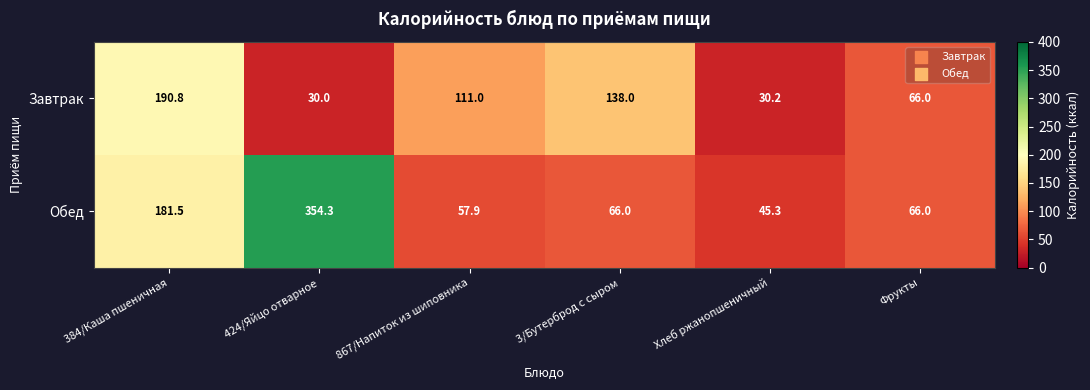

At which label does Завтрак first exceed 111?

384/Каша пшеничная